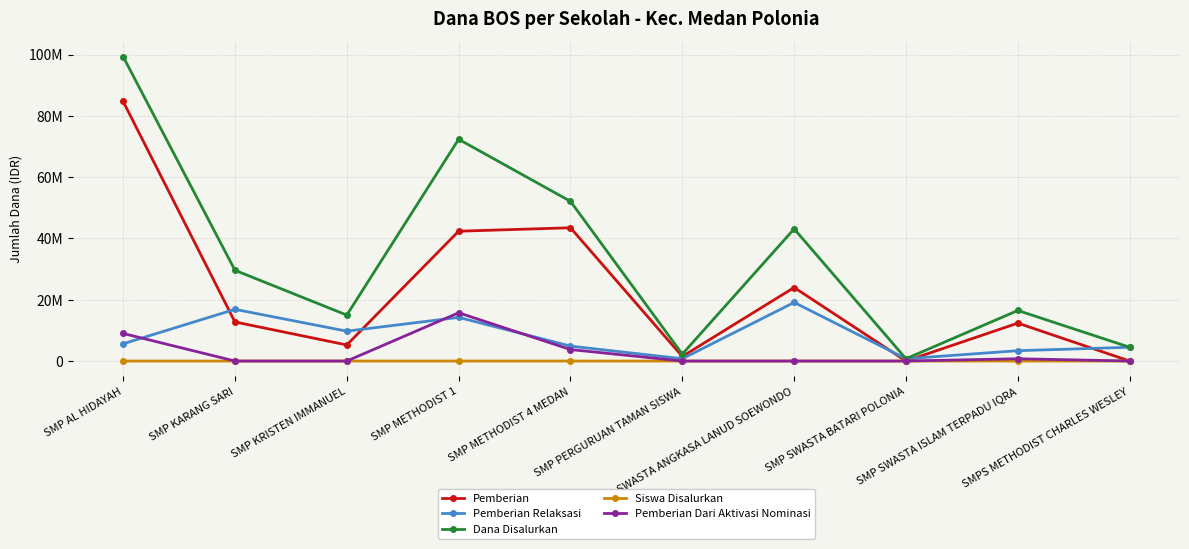

Which category has the highest value in the Pemberian Relaksasi series?

SMP SWASTA ANGKASA LANUD SOEWONDO